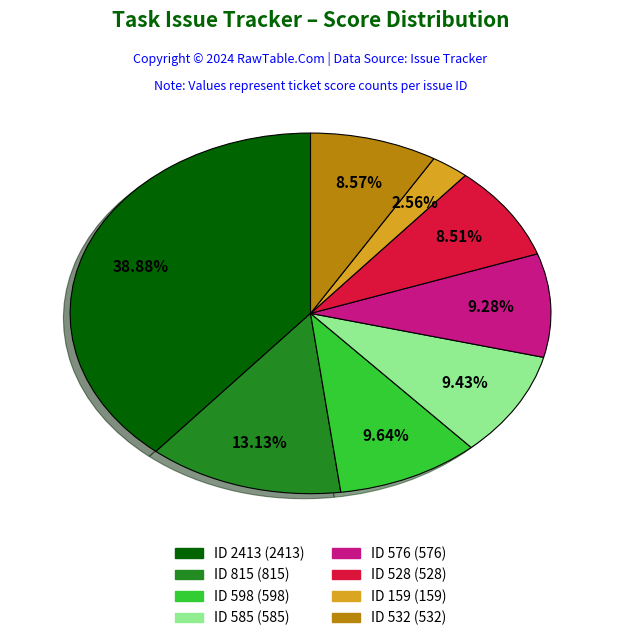

Is there a majority slice in this chart?

No